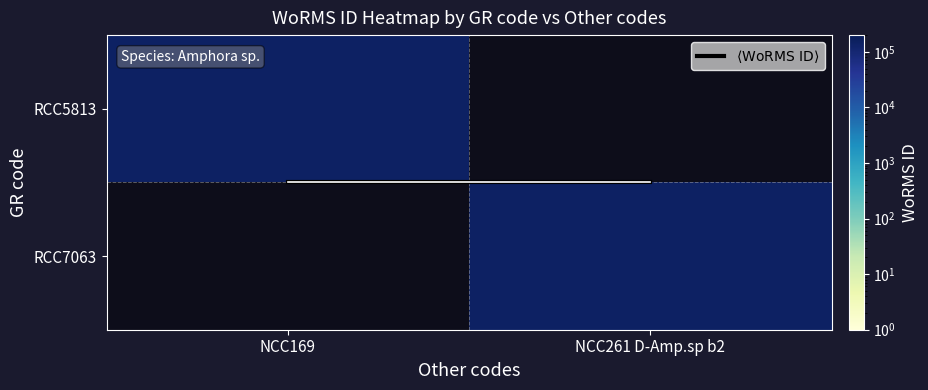

Is it true that RCC7063 equals 42155.7 at NCC261 D-Amp.sp b2?

False